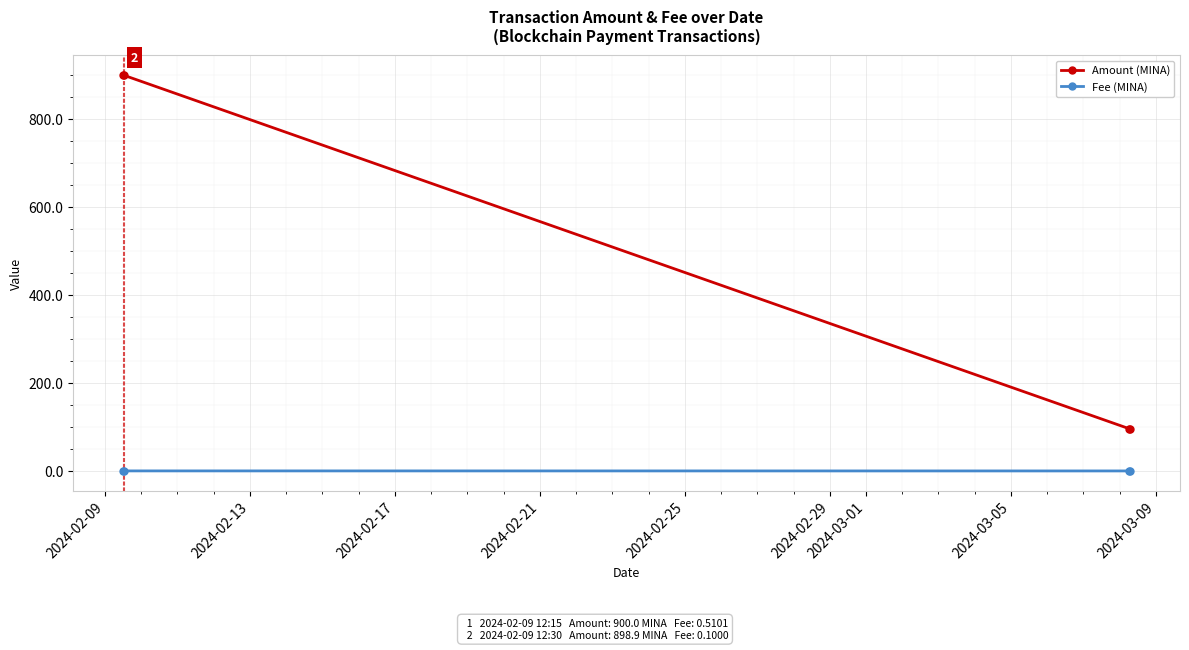

What is the sum of all Fee (MINA) values?

0.7